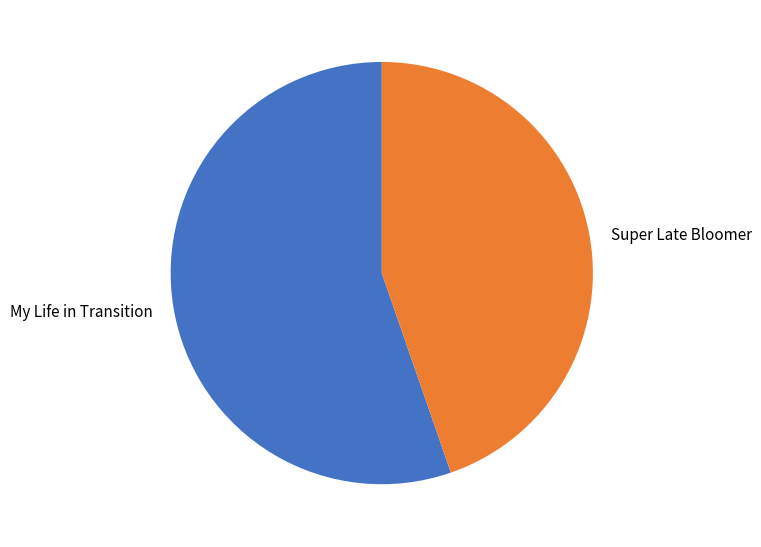

Count the number of slices in the pie.

2